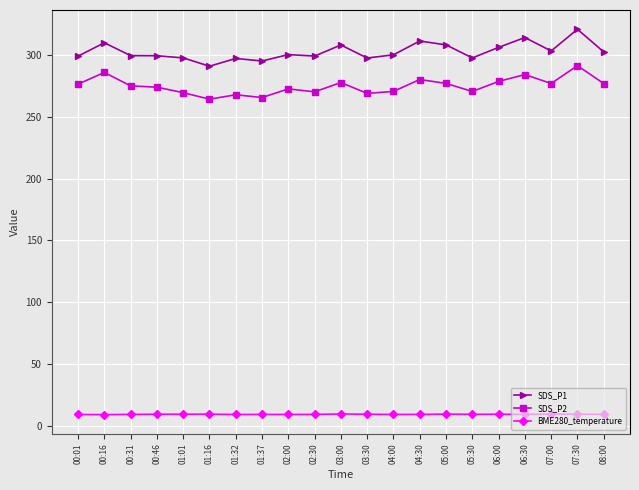

True or false: BME280_temperature and SDS_P2 cross at least once.

False